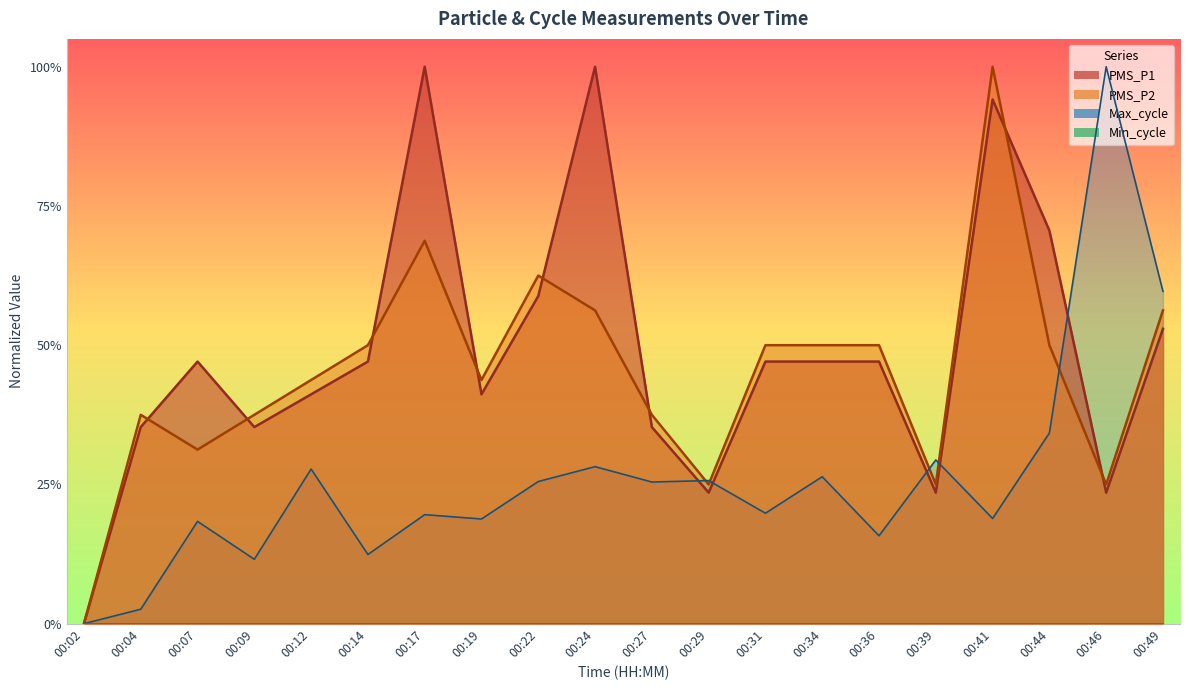

Which label corresponds to the smallest value in the chart?

00:02